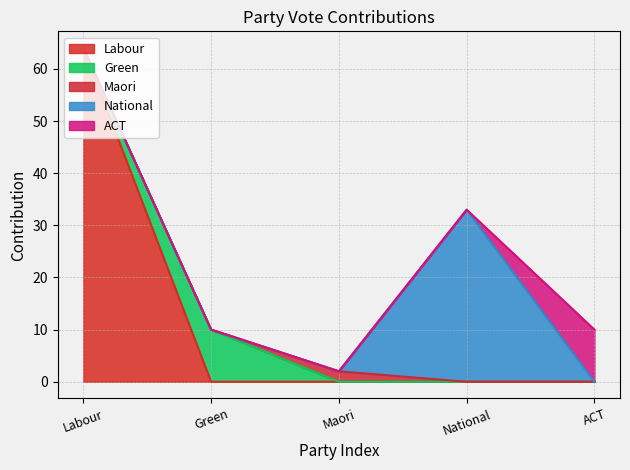

Does the chart have visible grid lines?

Yes